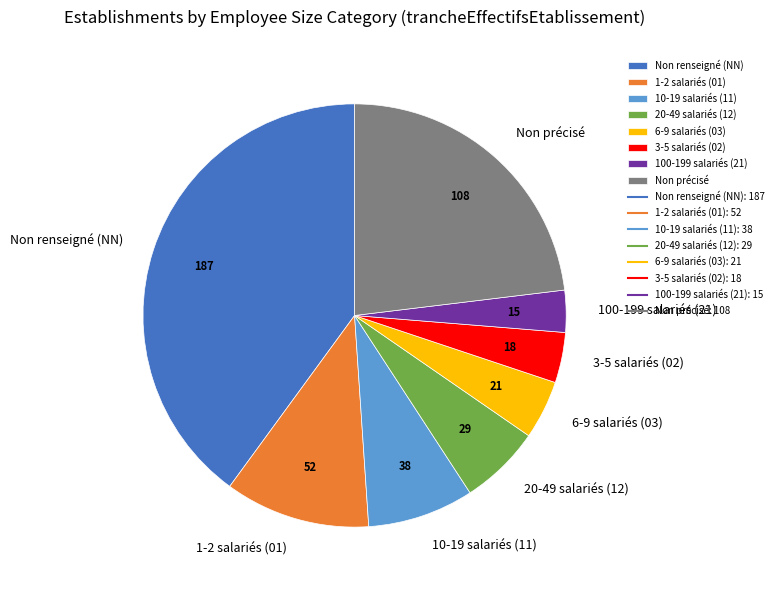

Does any single category account for the majority?

No